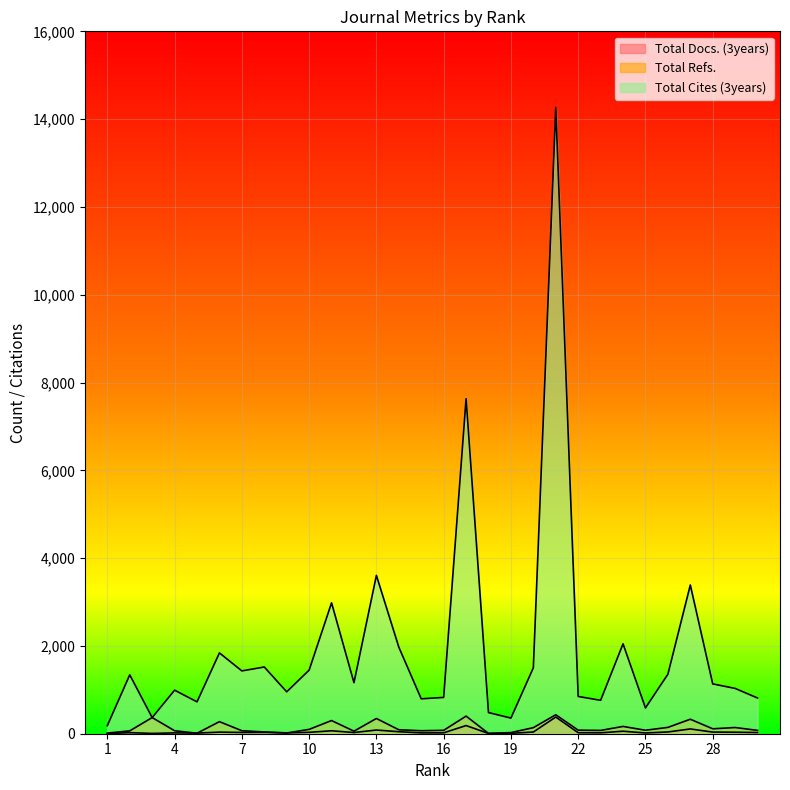

How many lines are shown in the chart?

3